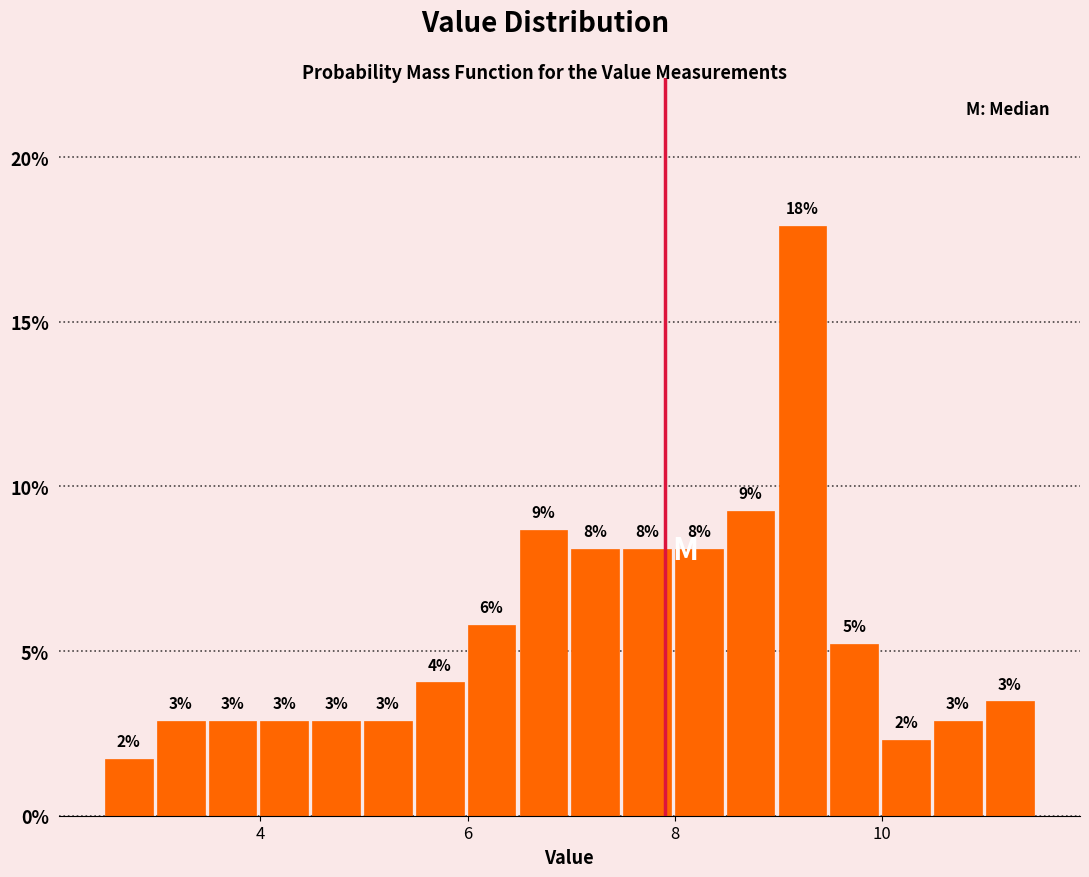

Around what value on the x-axis is the tallest bar? Give the approximate position of its centre, as read against the axis.

9.2